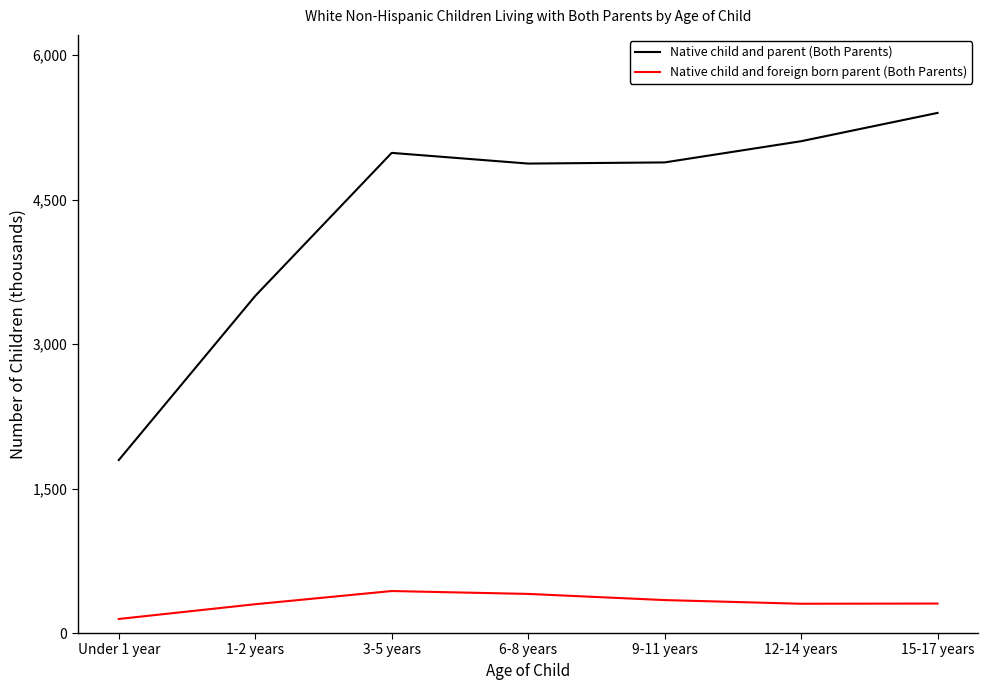

What is the maximum value shown in the chart?

5400